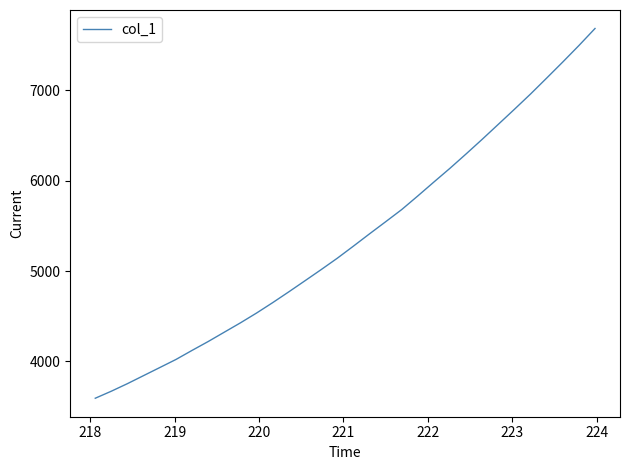

What is the difference between the maximum and minimum values?

4094.5